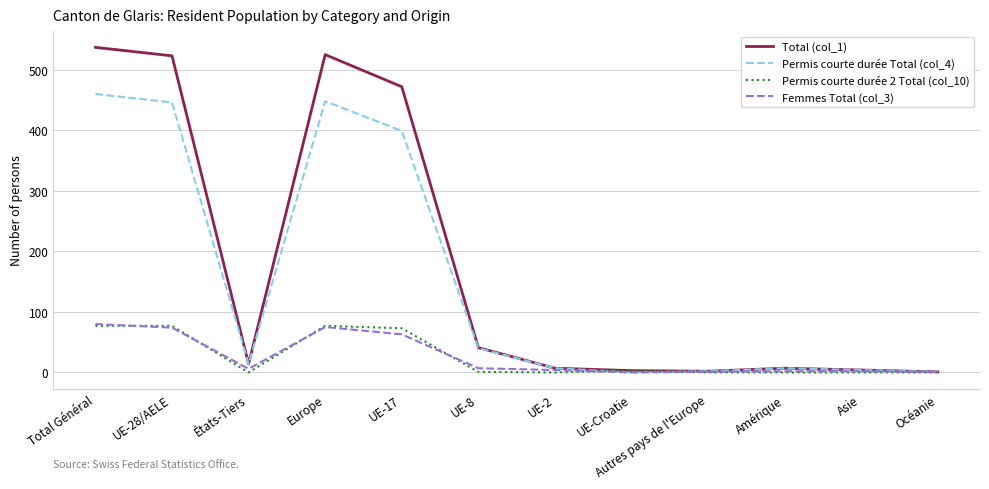

What is the total value across all series at Europe?

1125